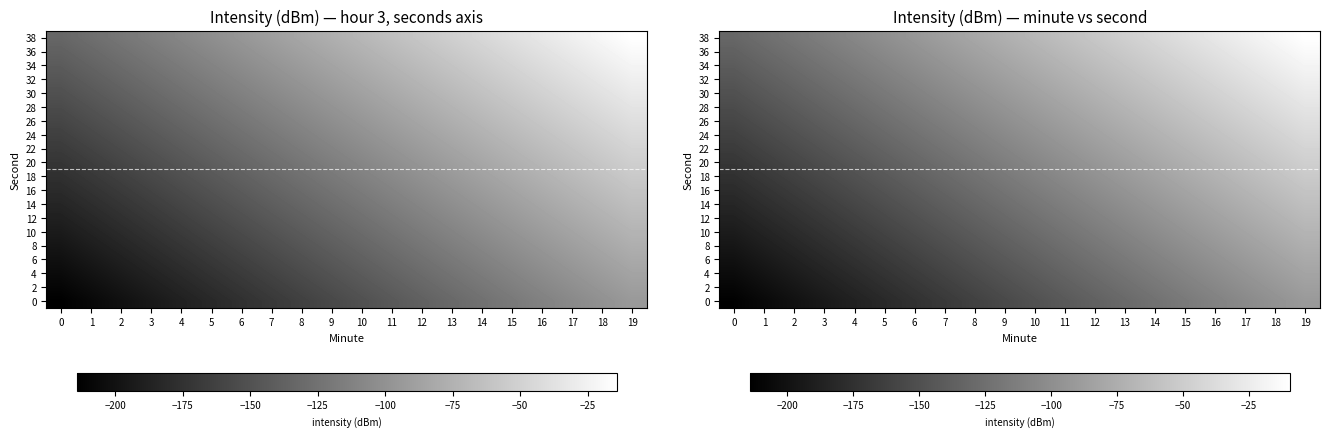

What is the sum of all 8 values?

-2702.9